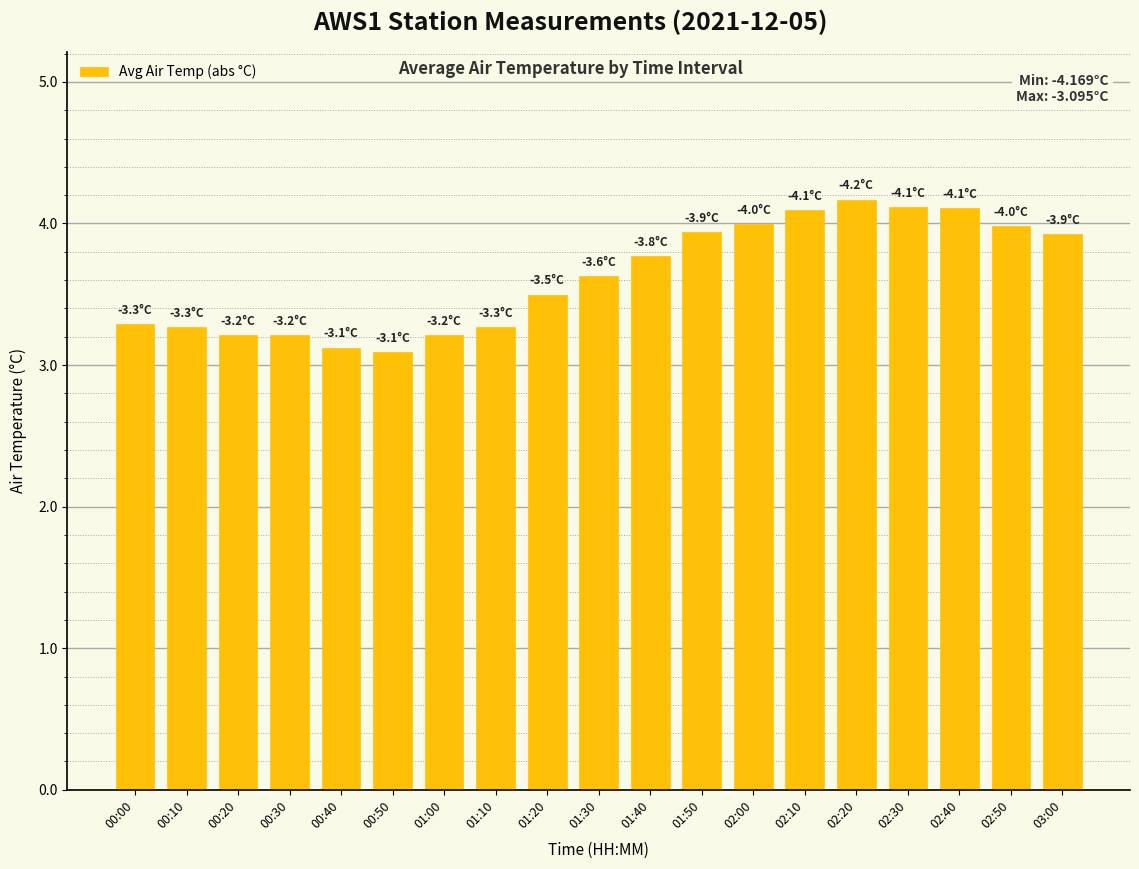

True or false: the data shows 1.5 at 01:20.

False